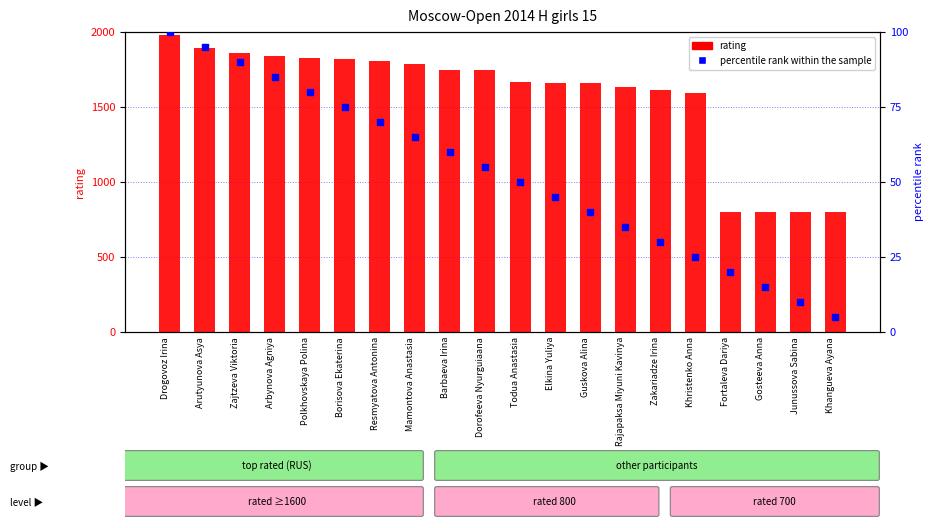

What is the total value across all series at Elkina Yuliya?

1708